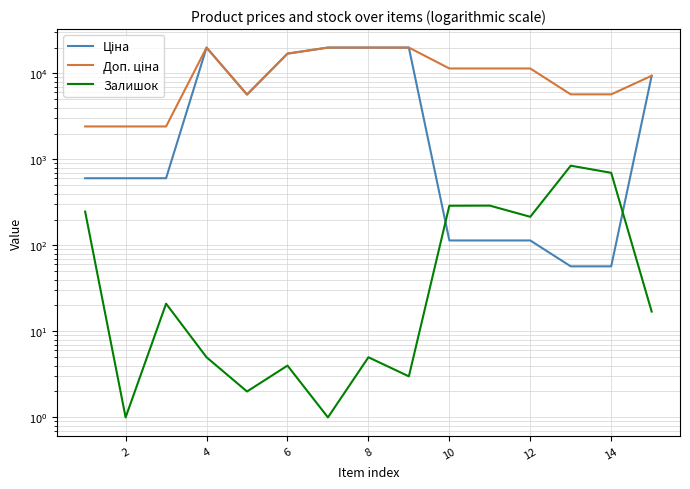

What is the difference between the highest and lowest values at 14?

5647.9